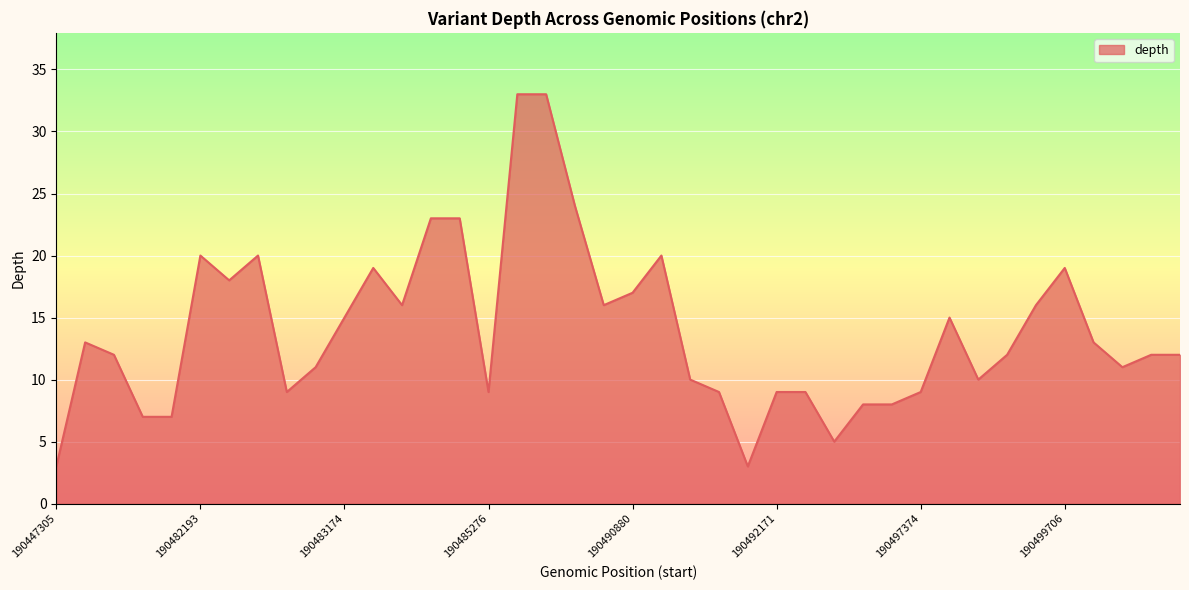

What is the greatest value displayed?

33